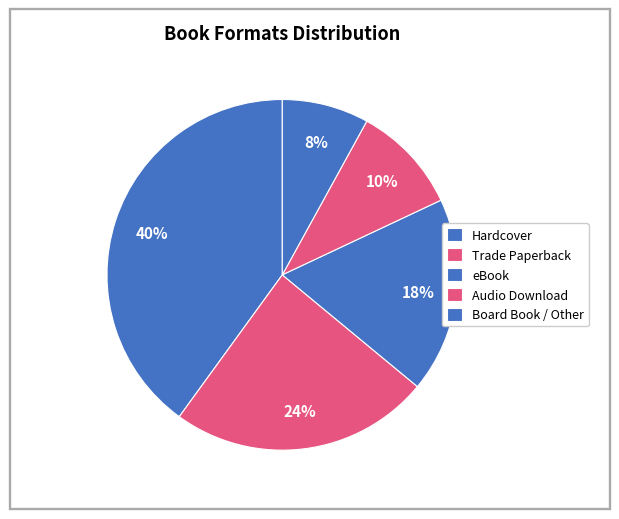

Is there a majority slice in this chart?

No